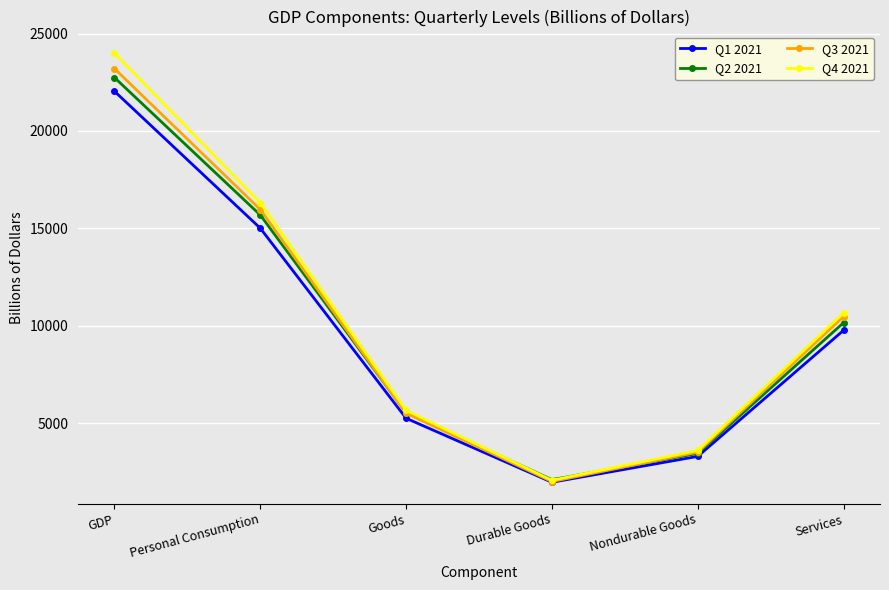

Reading left to right, what are all the values shown in this chart?

Q1 2021: GDP=22038.2	Personal Consumption=15005.4	Goods=5245.0	Durable Goods=1957.8	Nondurable Goods=3287.2	Services=9760.4
Q2 2021: GDP=22741.0	Personal Consumption=15681.7	Goods=5529.8	Durable Goods=2092.2	Nondurable Goods=3437.6	Services=10151.9
Q3 2021: GDP=23202.3	Personal Consumption=15964.9	Goods=5500.1	Durable Goods=1995.2	Nondurable Goods=3505.0	Services=10464.8
Q4 2021: GDP=24002.8	Personal Consumption=16314.2	Goods=5650.8	Durable Goods=2059.7	Nondurable Goods=3591.1	Services=10663.4